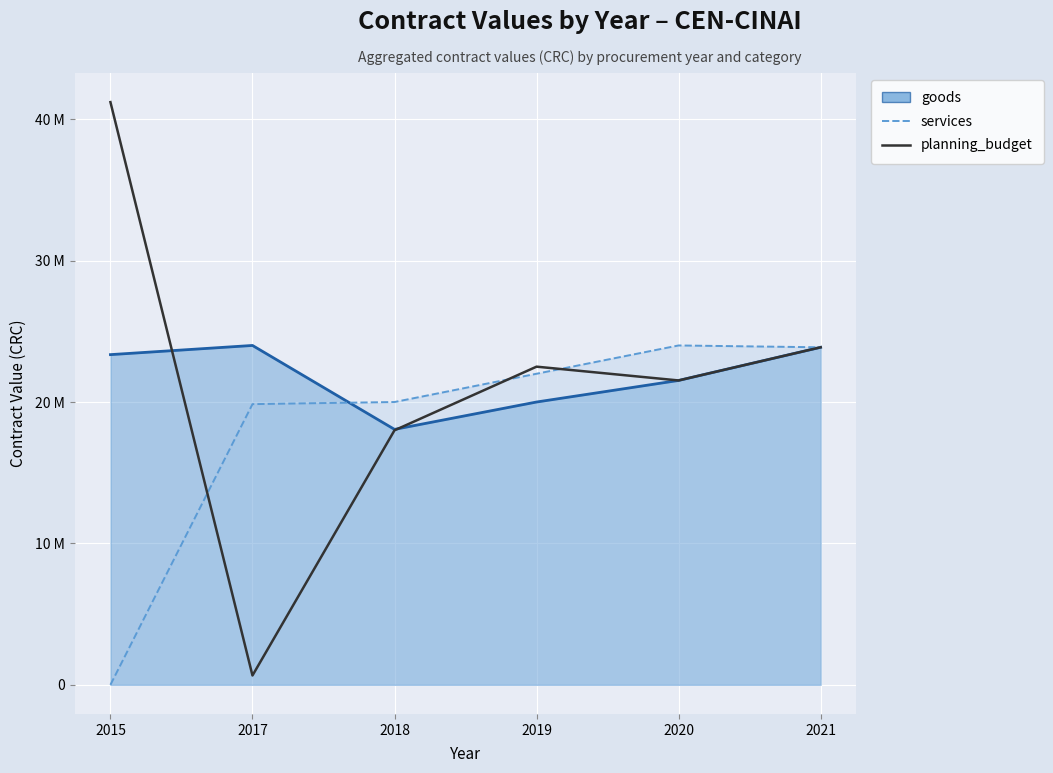

How many values are below 22500000?

3